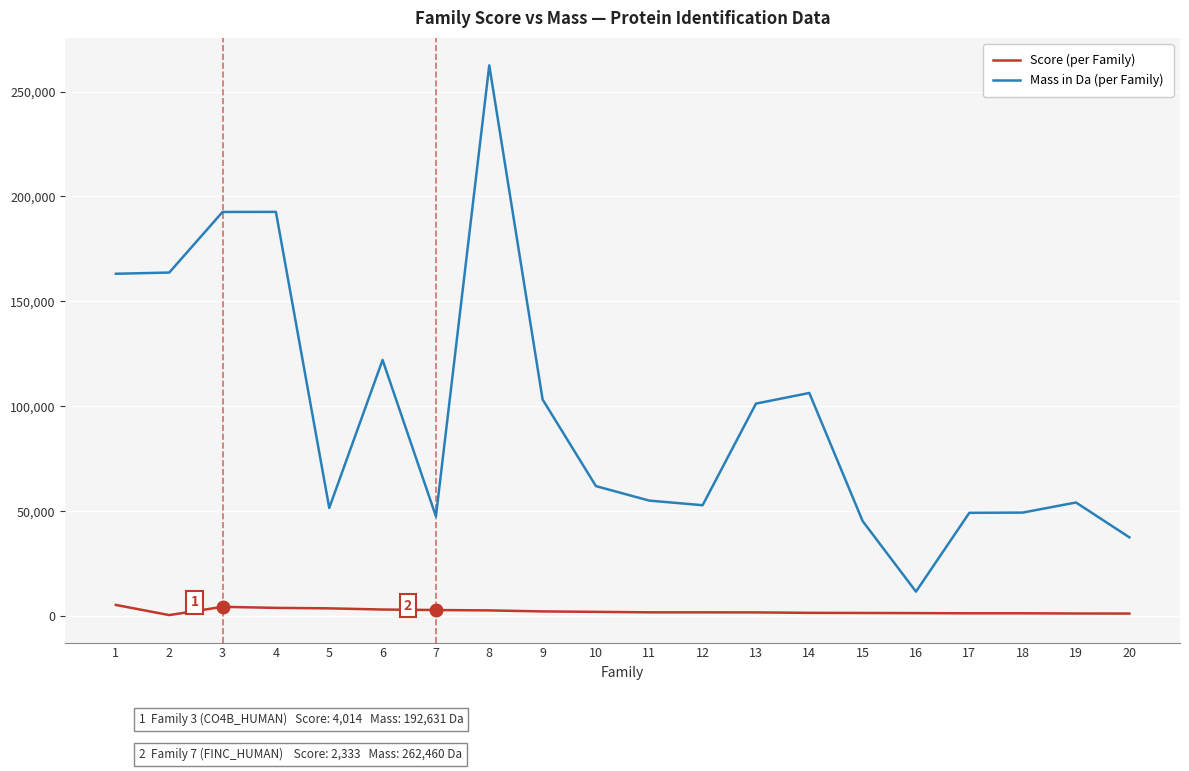

What is the difference between the Score (per Family) values at 20 and 2?

729